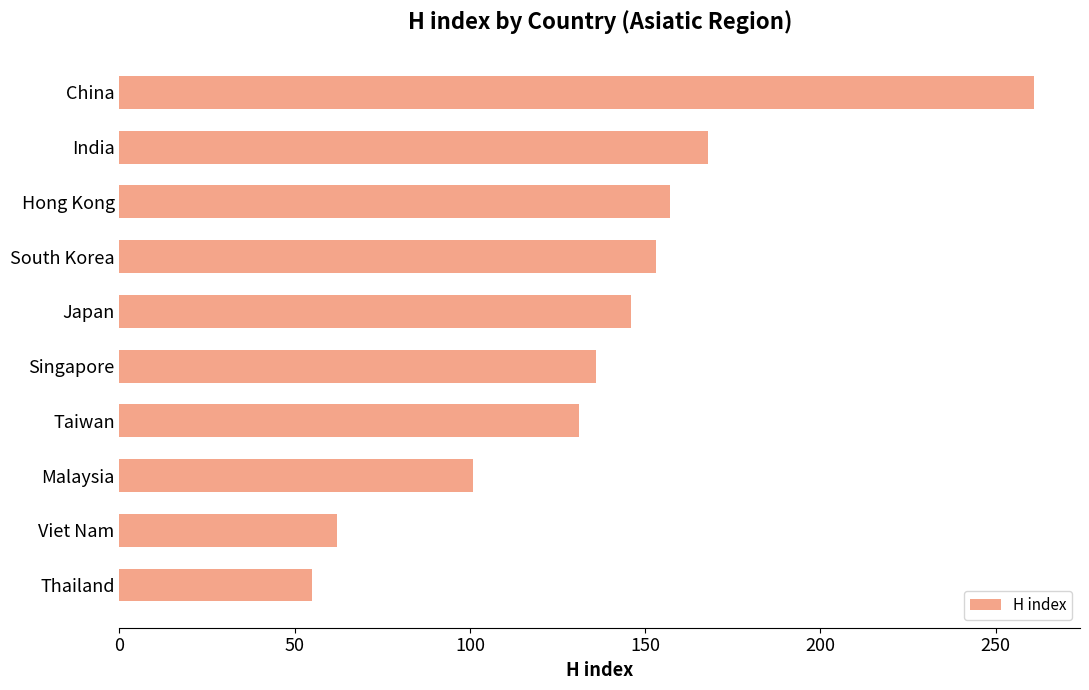

What is the ratio of the value at Japan to the value at India?

0.9